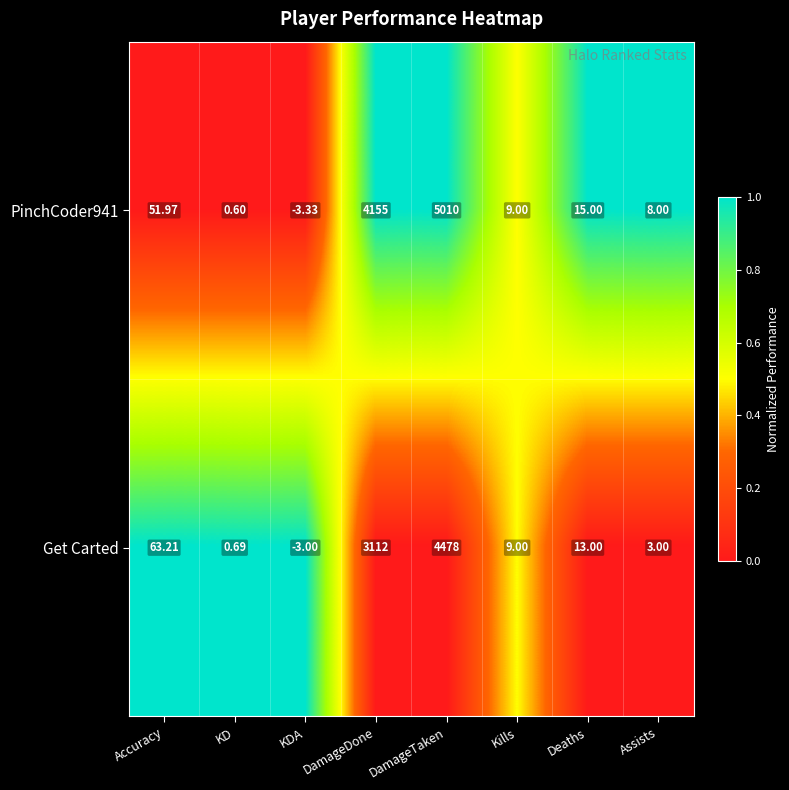

At which label does PinchCoder941 first exceed 15?

Accuracy